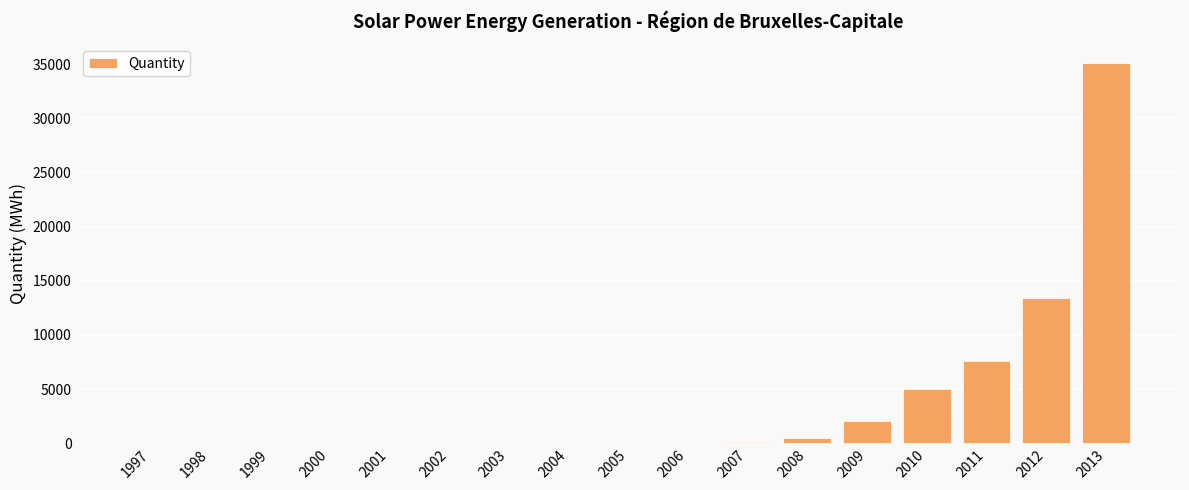

What is the change in value from 2001 to 2002?

+0.8